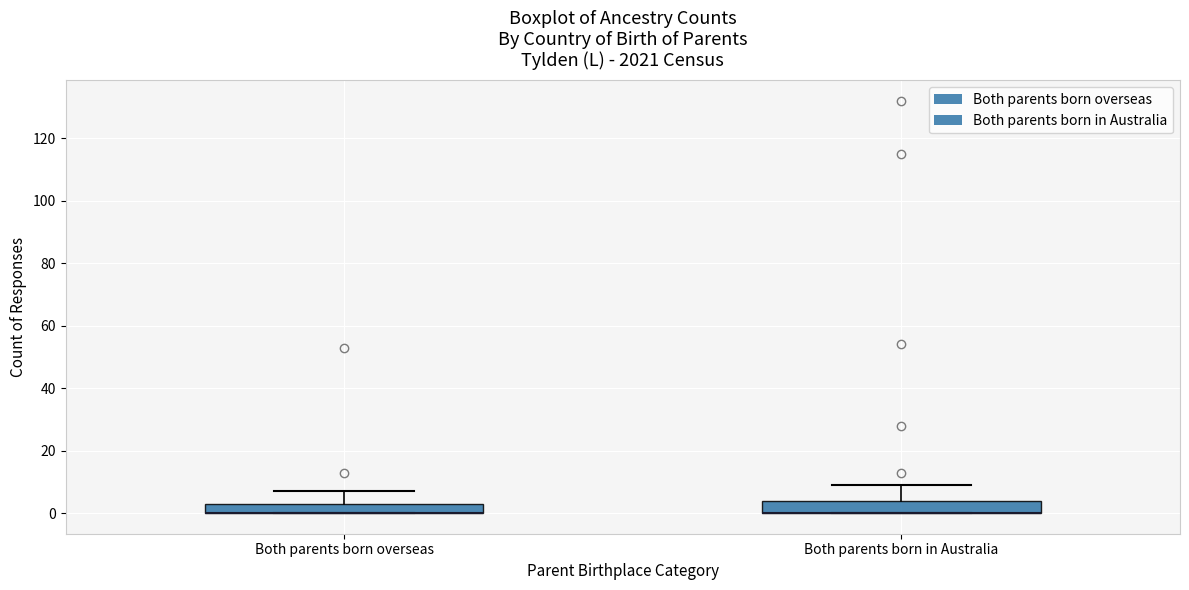

Where is the lower edge of the box for Both parents born overseas on the y-axis? The values are not printed on the chart, so give them approximately, as read against the axis.

0